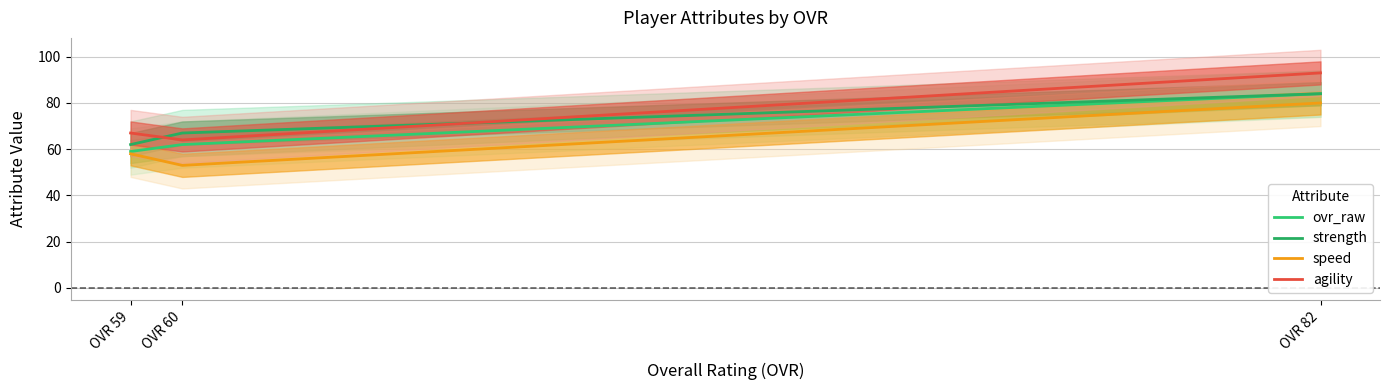

True or false: speed has a value of 80 at OVR 82.

True